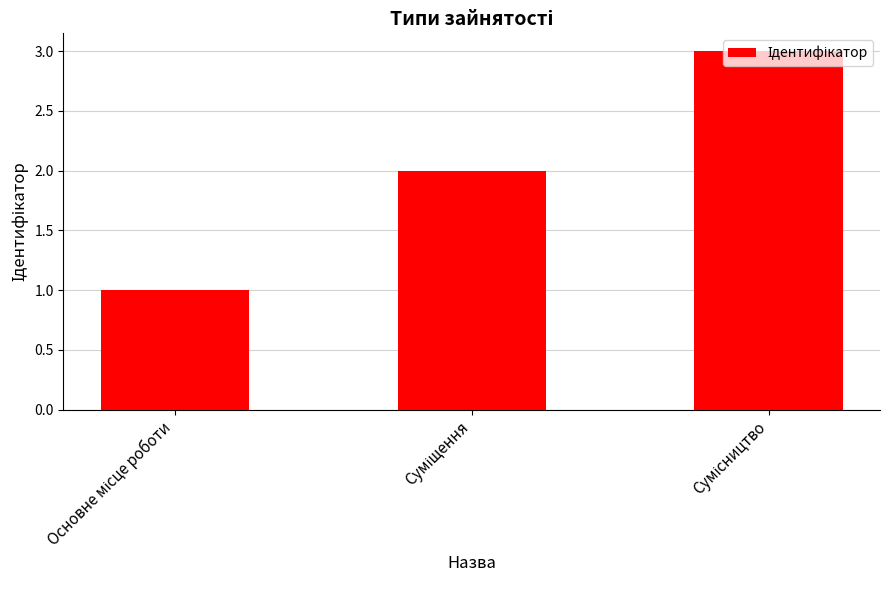

What is the sum of all values?

6